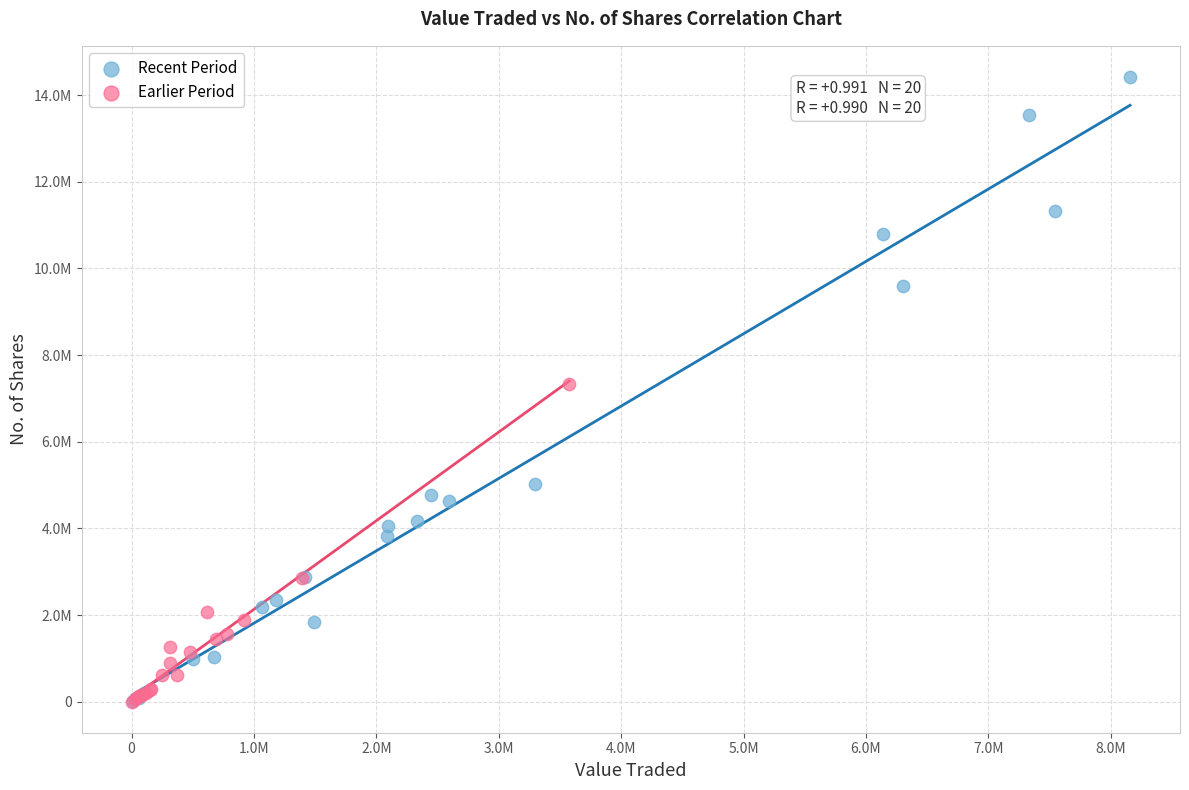

What are all the series names shown in the legend?

Recent Period, Earlier Period